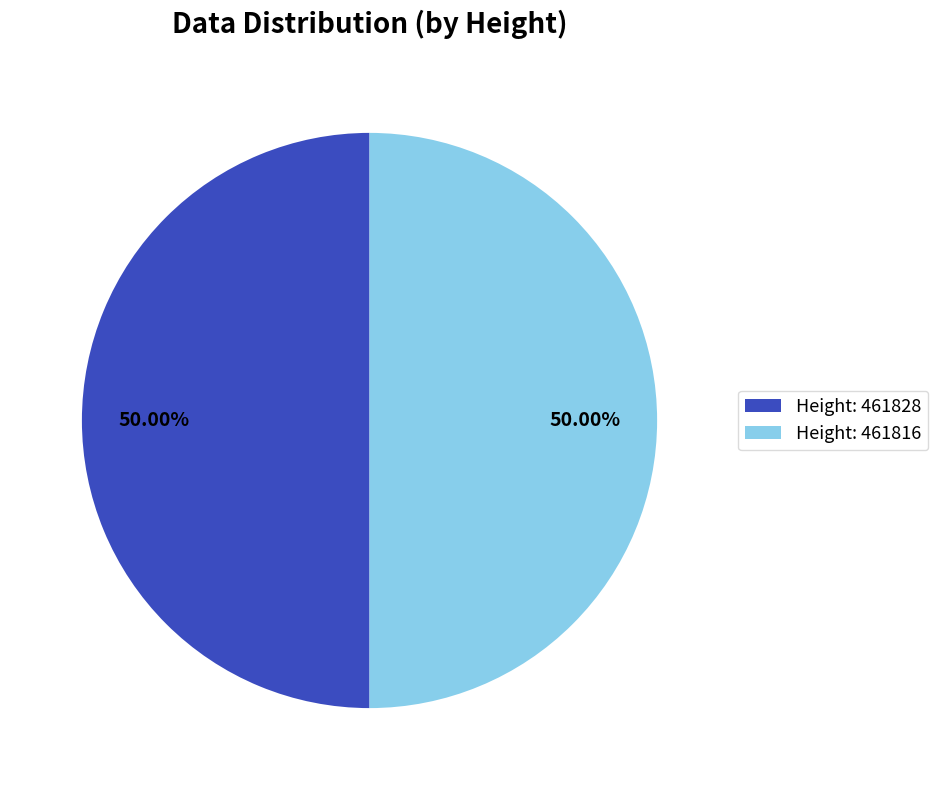

Approximately how many times larger is the value at Height: 461828 compared to Height: 461816?

1.0